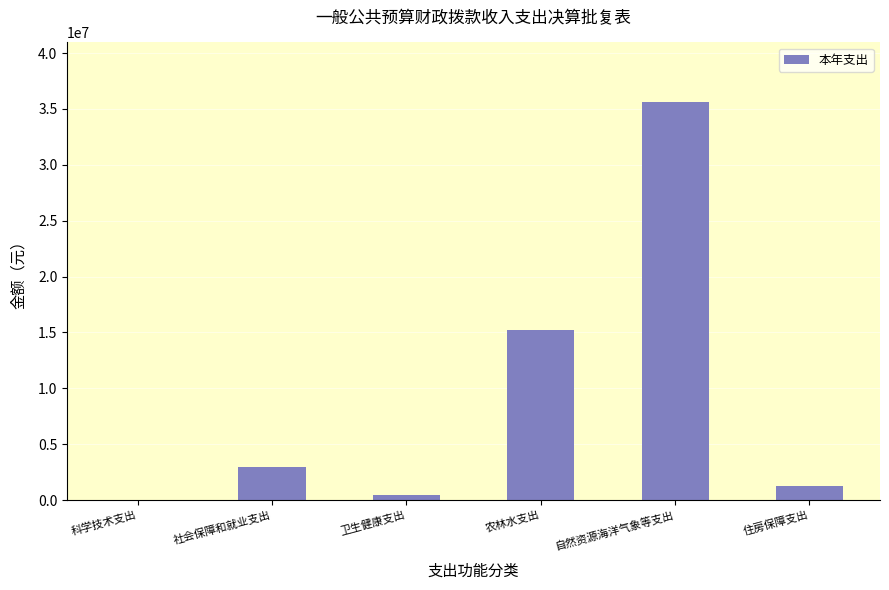

At which label is the value closest to 17826556?

农林水支出